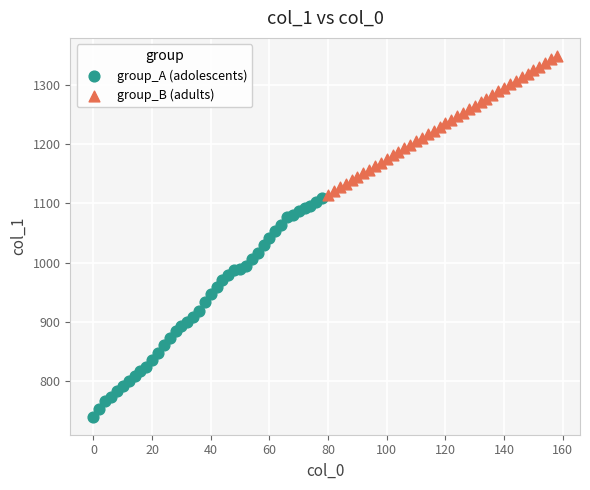

Which series reaches the minimum Y coordinate?

group_A (adolescents)